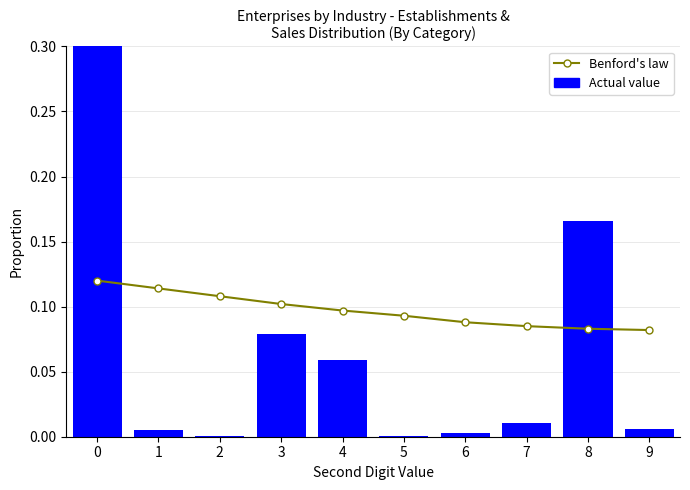

The Benford's law series shows 0.1 at 7. True or false?

True